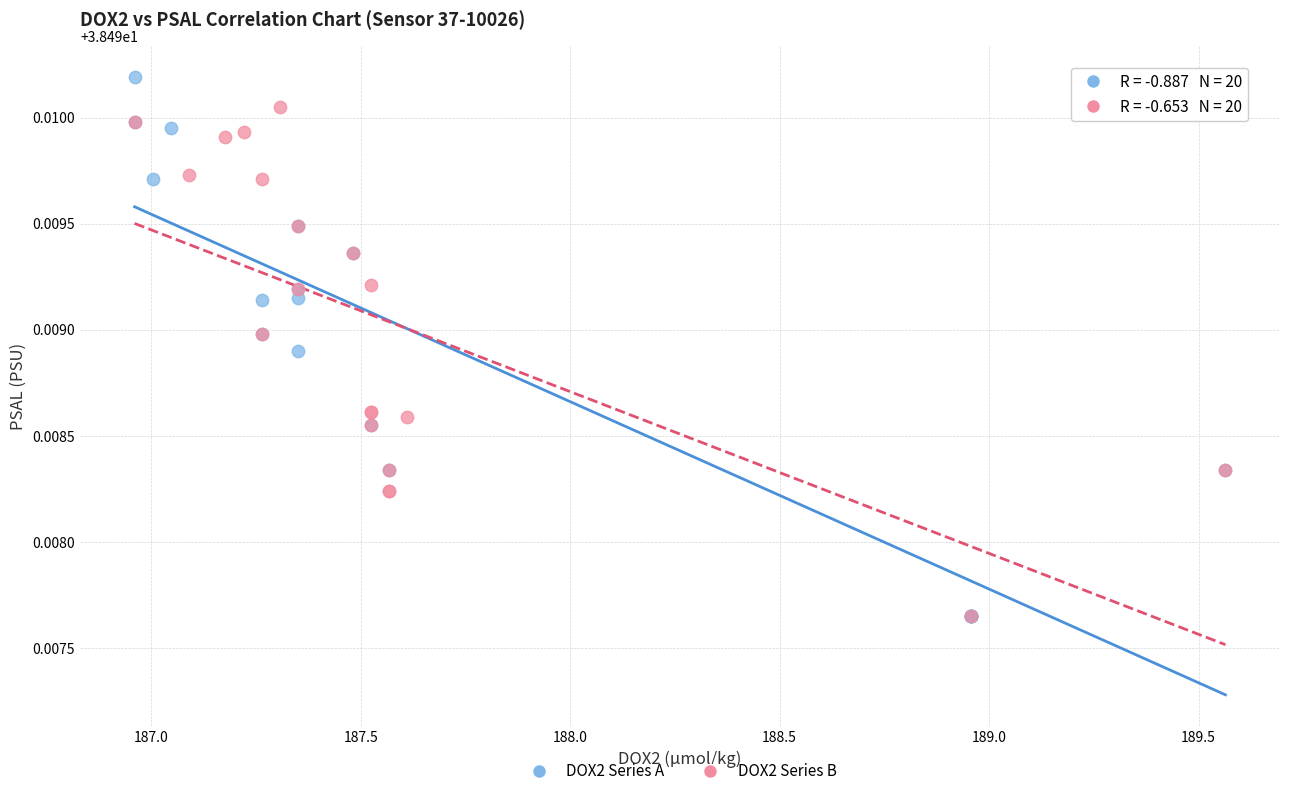

What are all the series names shown in the legend?

DOX2 Series A, DOX2 Series B